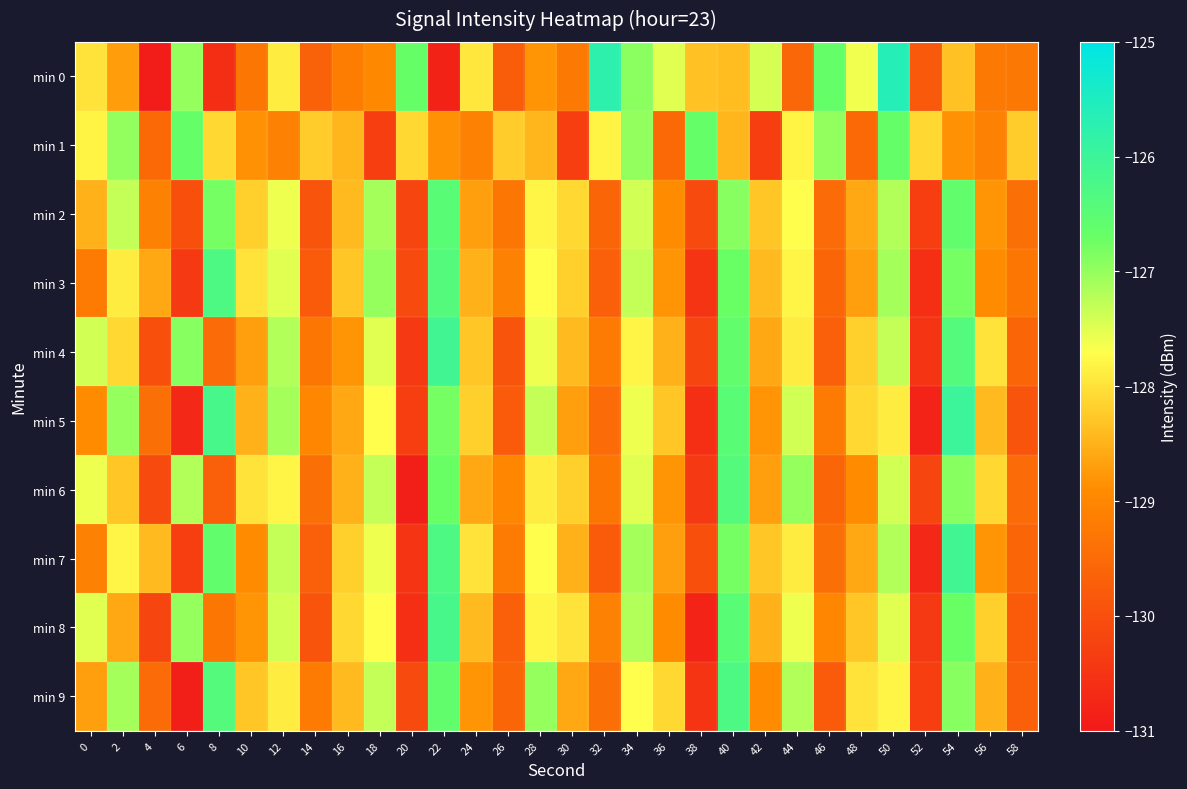

What is the maximum value shown in the chart?

-125.6